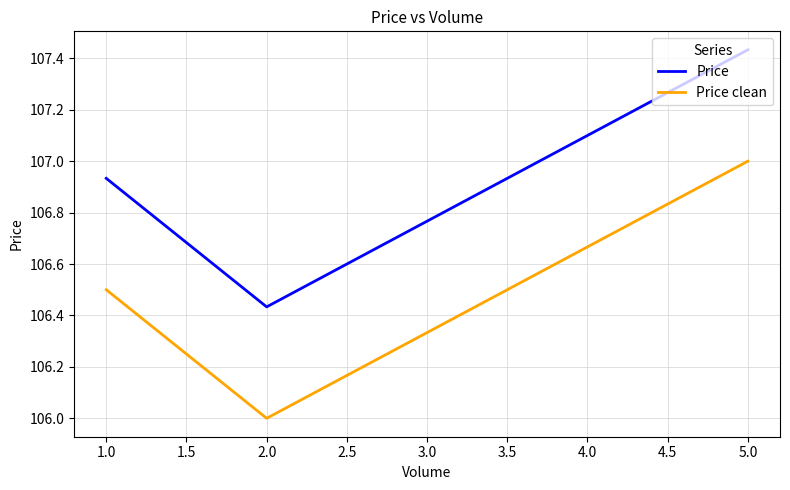

Does the chart have visible grid lines?

Yes